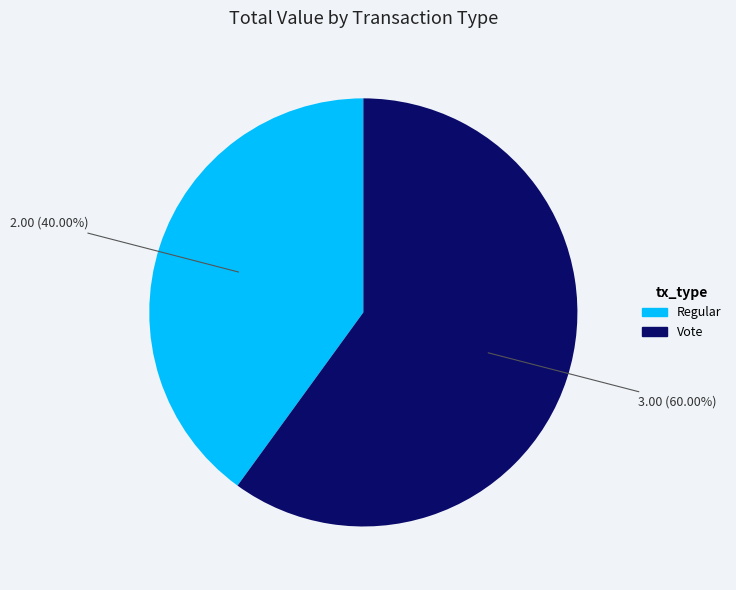

To the nearest percent, what is the combined percentage of Vote and Regular?

100%